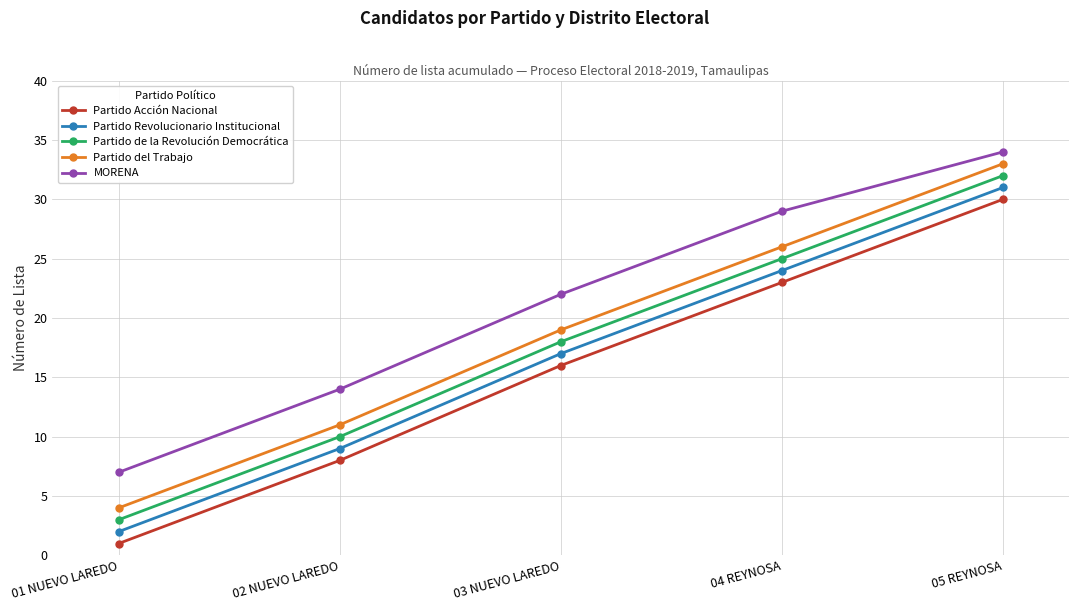

What is the difference between the Partido de la Revolución Democrática values at 01 NUEVO LAREDO and 02 NUEVO LAREDO?

7